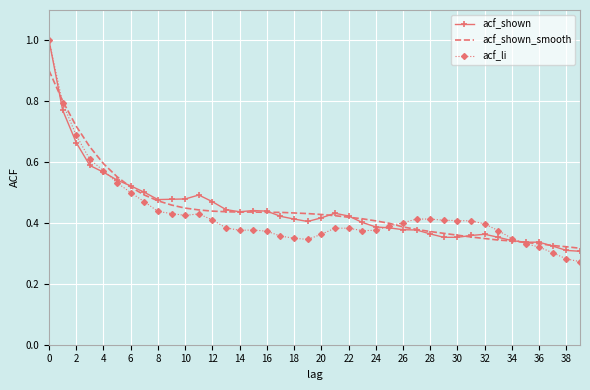

Which series has the largest range (max minus min)?

acf_li